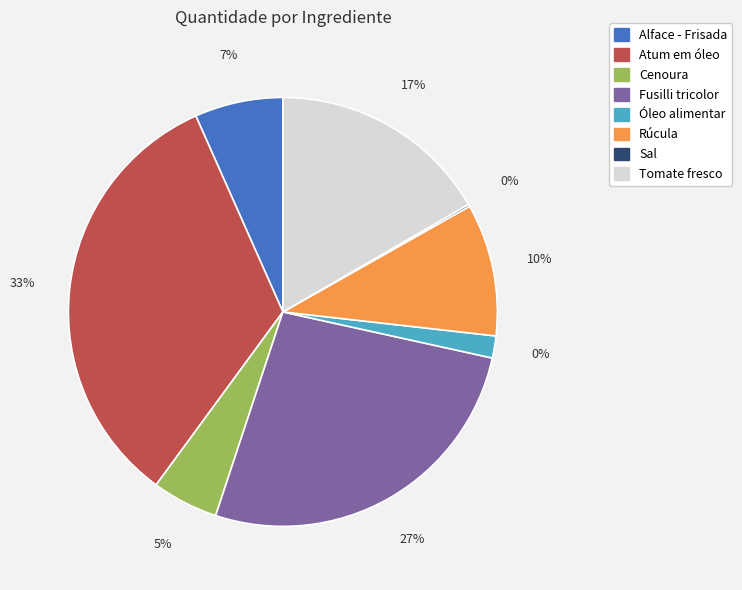

Count the number of slices in the pie.

8